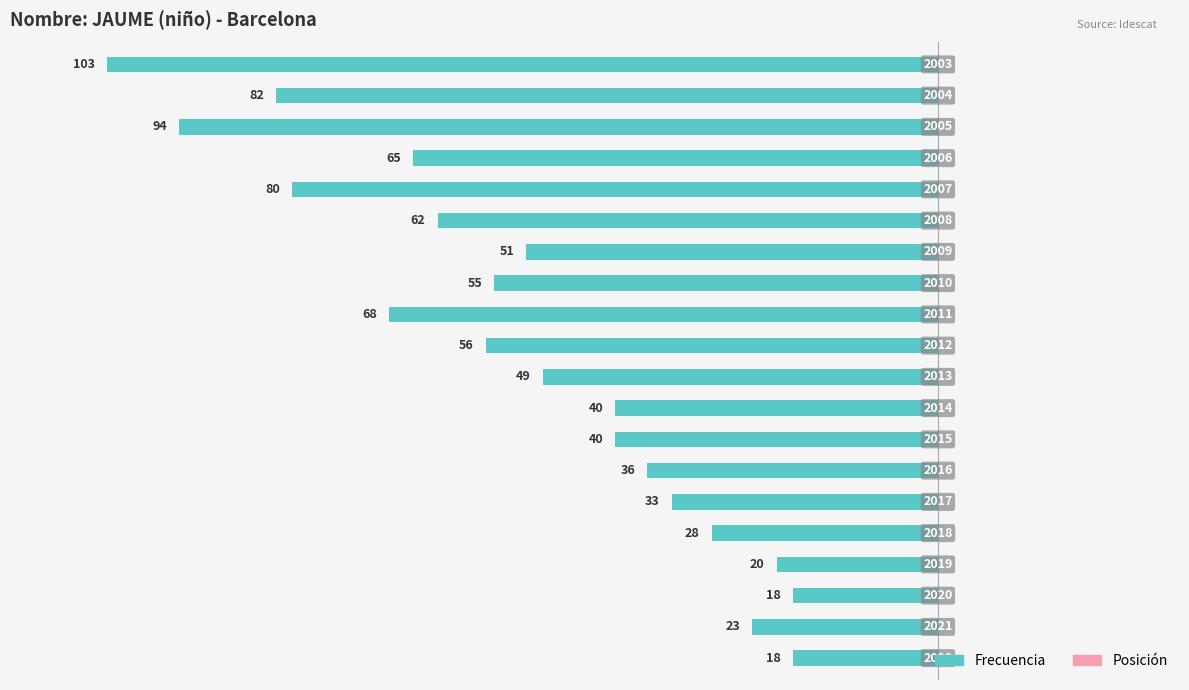

Does the chart contain stacked bars?

No